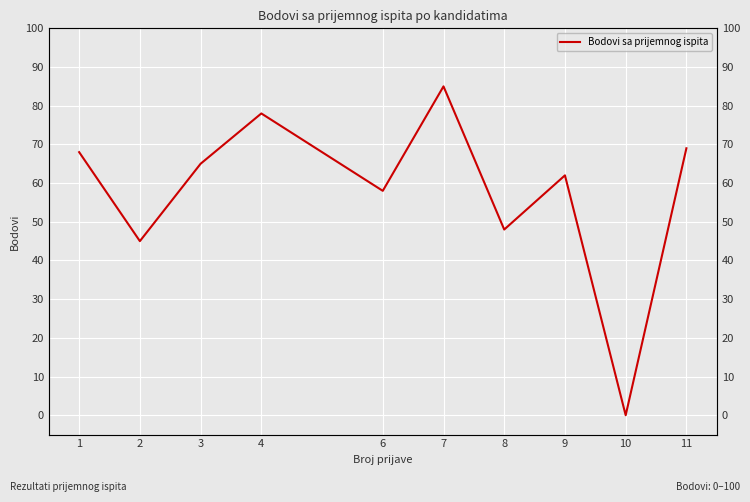

What is the greatest value displayed?

85